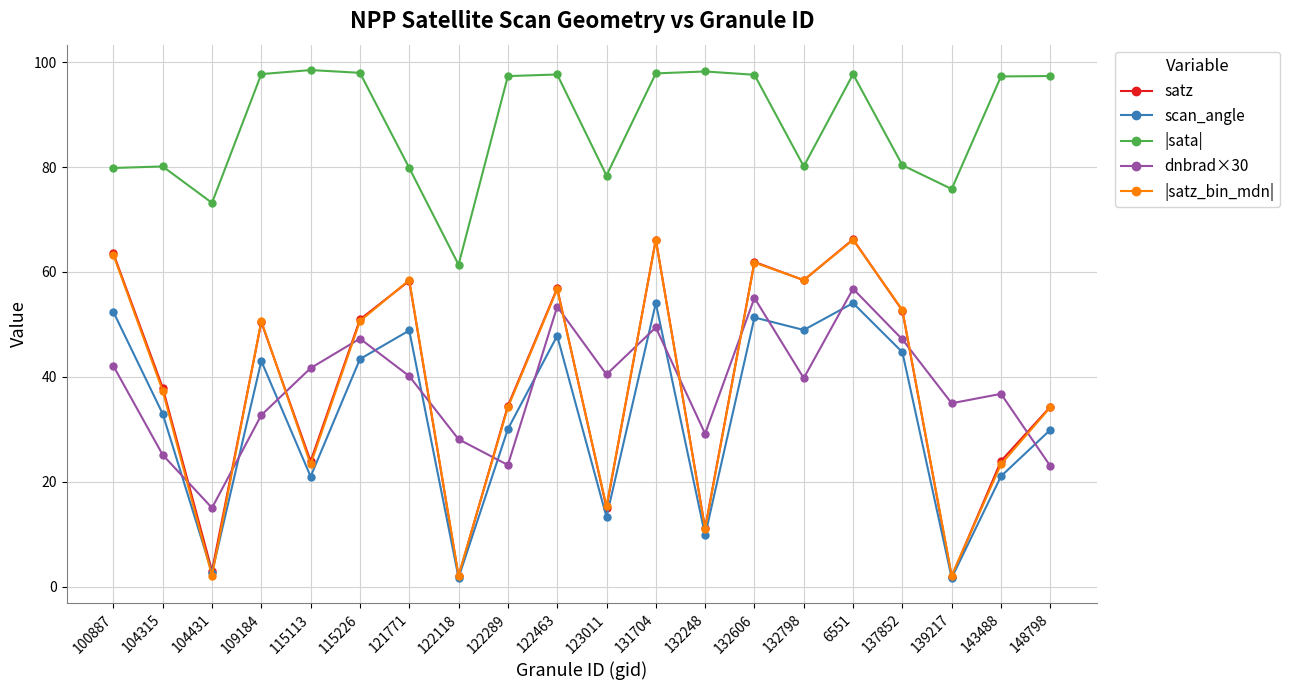

What is the spread (max minus min) of values at 123011?

65.0